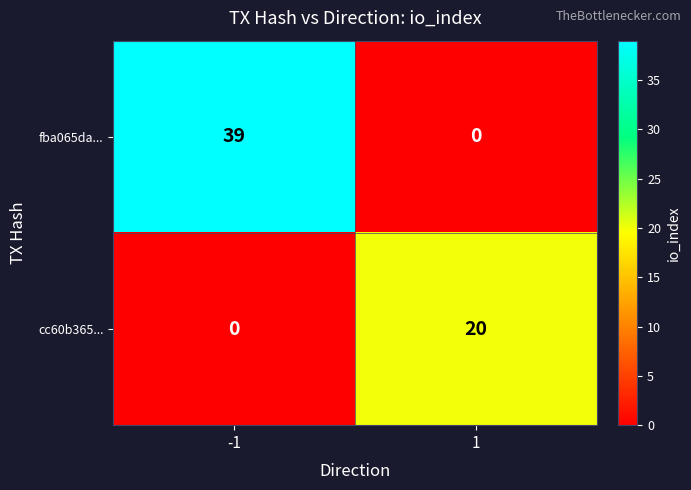

What is the average value of the cc60b365... series?

10